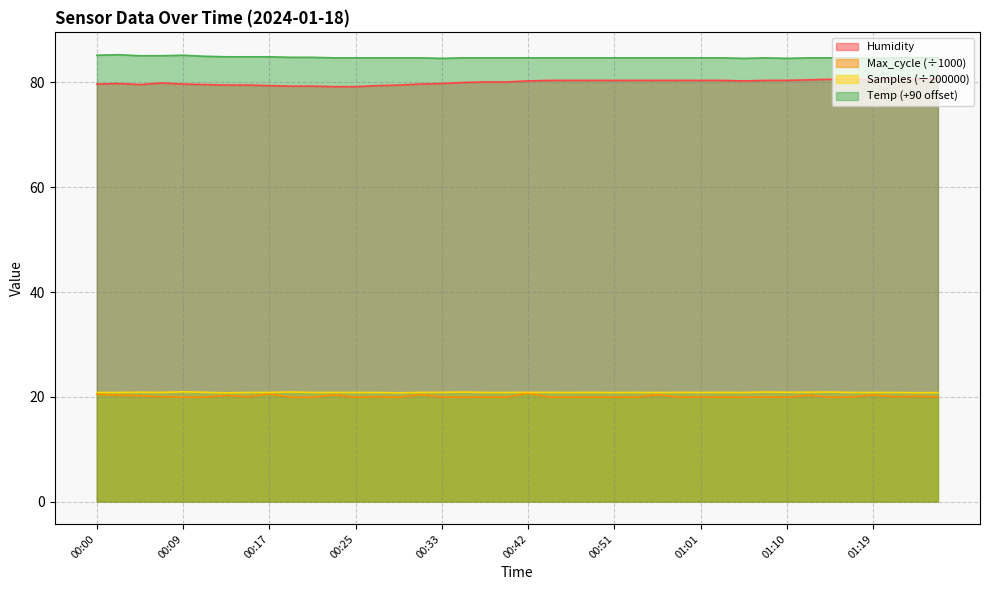

Which has a higher value, 00:44 or 00:00?

00:44